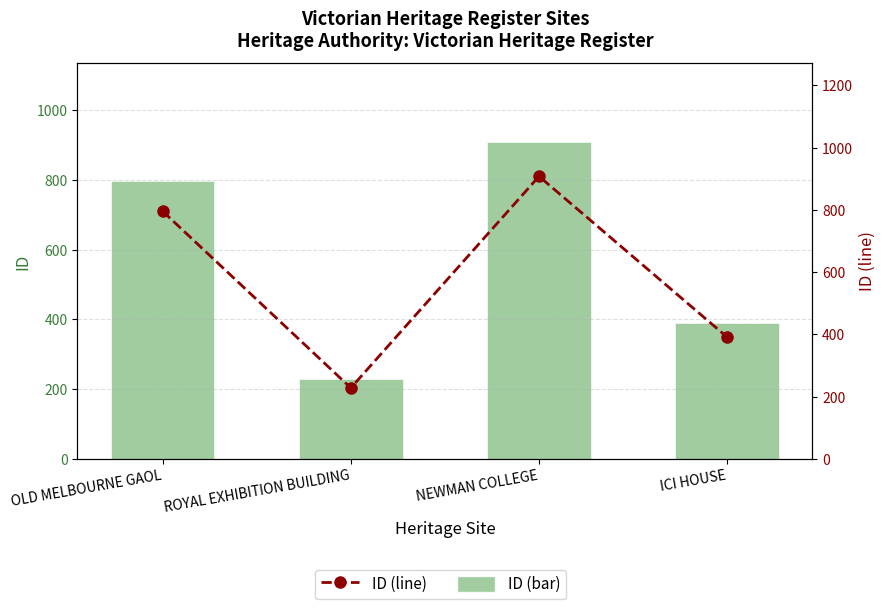

Which has a higher value, OLD MELBOURNE GAOL or ICI HOUSE?

OLD MELBOURNE GAOL